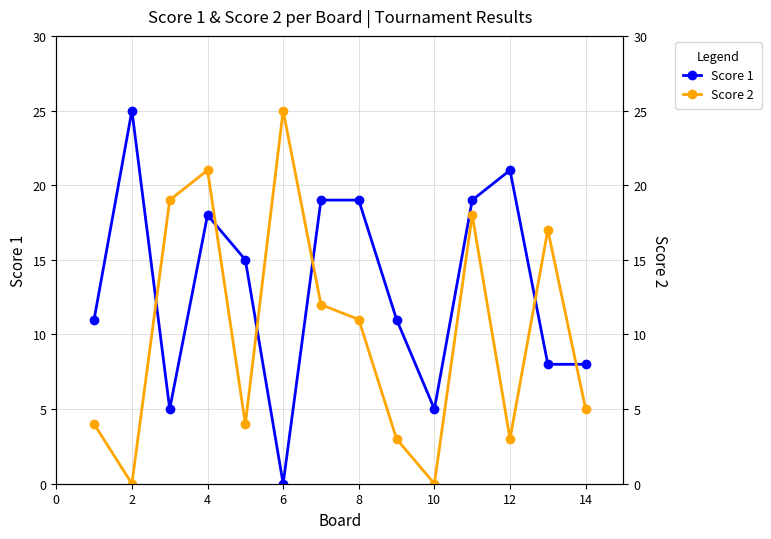

How many interior local peaks does the Score 2 series have?

4